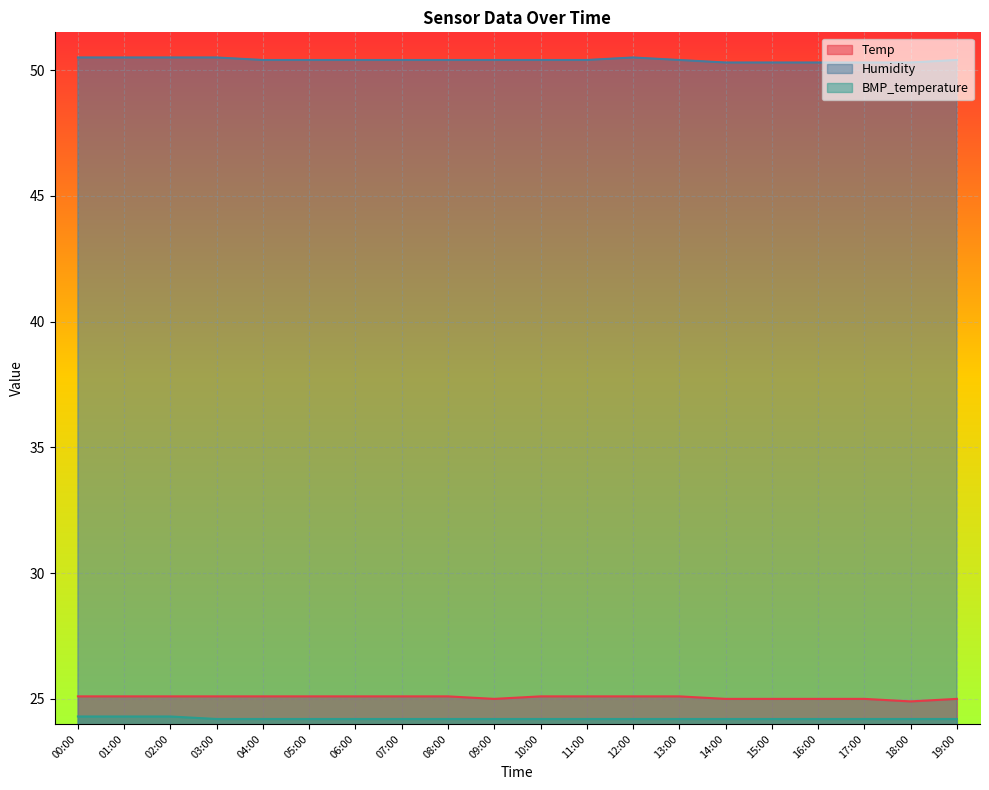

True or false: Temp and Humidity intersect in this chart.

False